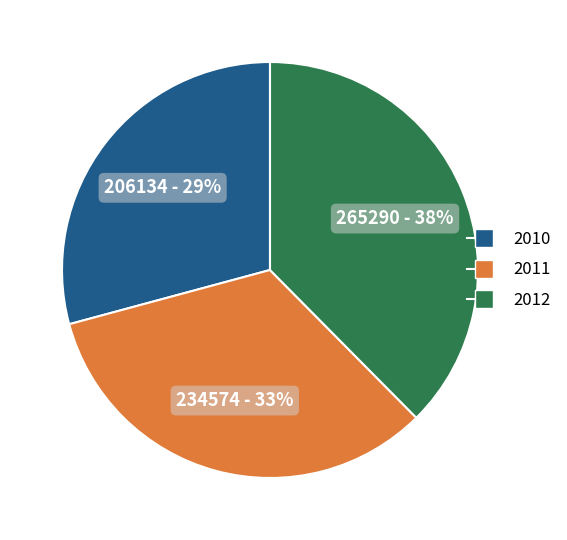

Combined, do 2011 and 2012 account for over 50%?

Yes